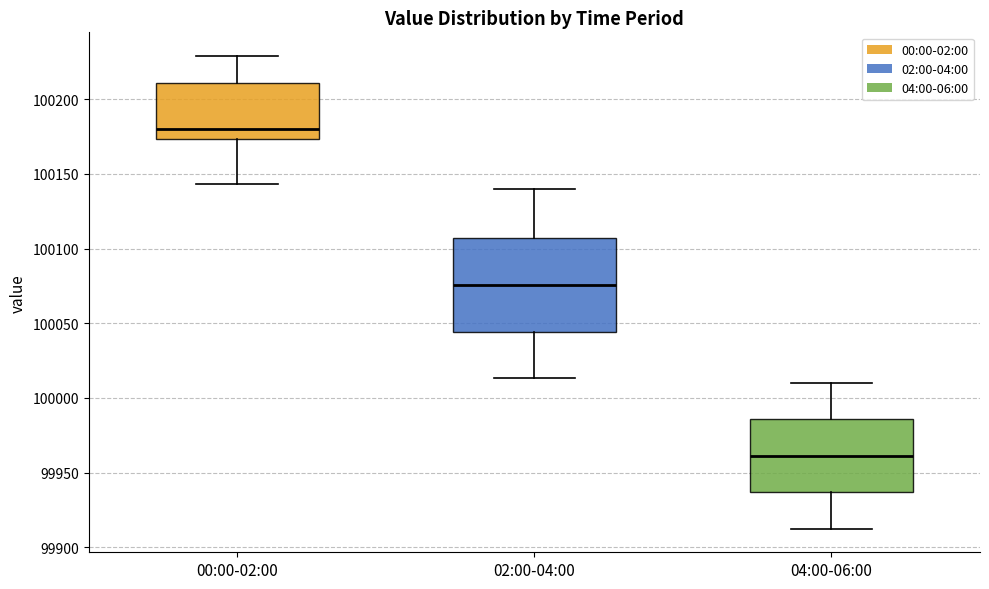

Which box's median line is the highest?

00:00-02:00